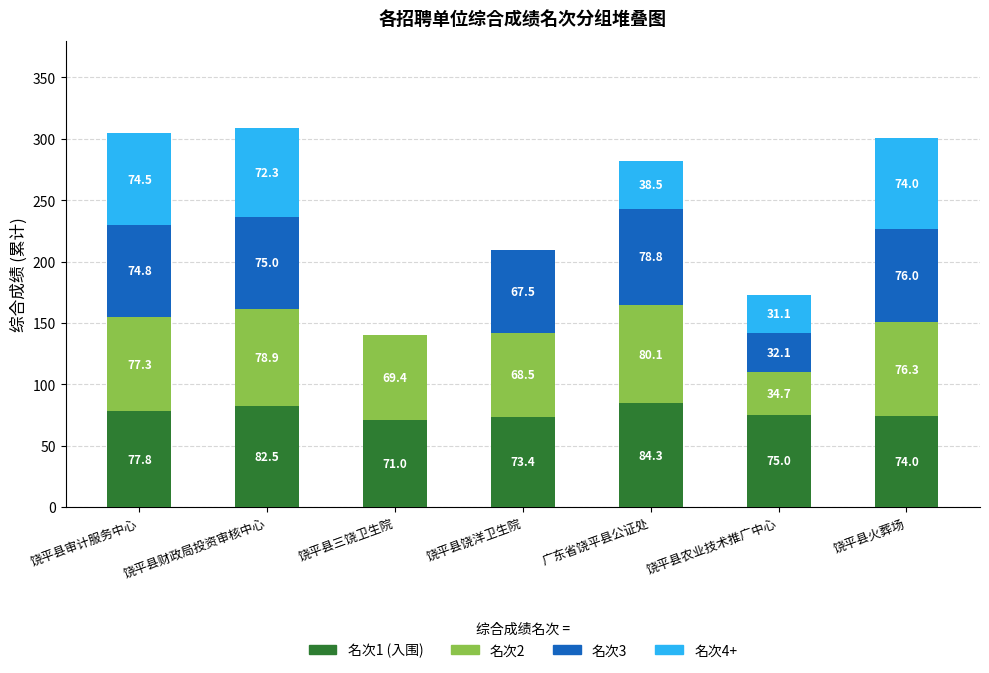

At which category is the sum across all series the highest?

饶平县财政局投资审核中心